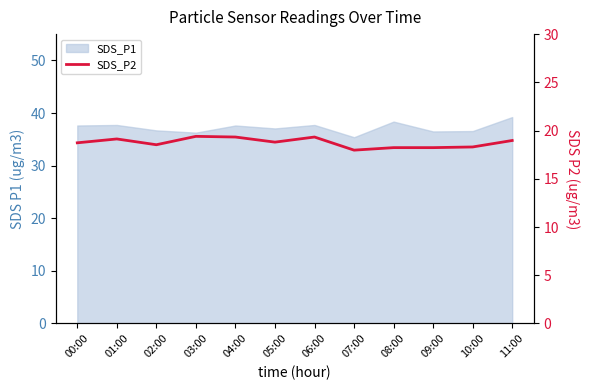

List the labels in order of value, smallest first.

07:00, 08:00, 09:00, 10:00, 02:00, 00:00, 05:00, 11:00, 01:00, 04:00, 06:00, 03:00